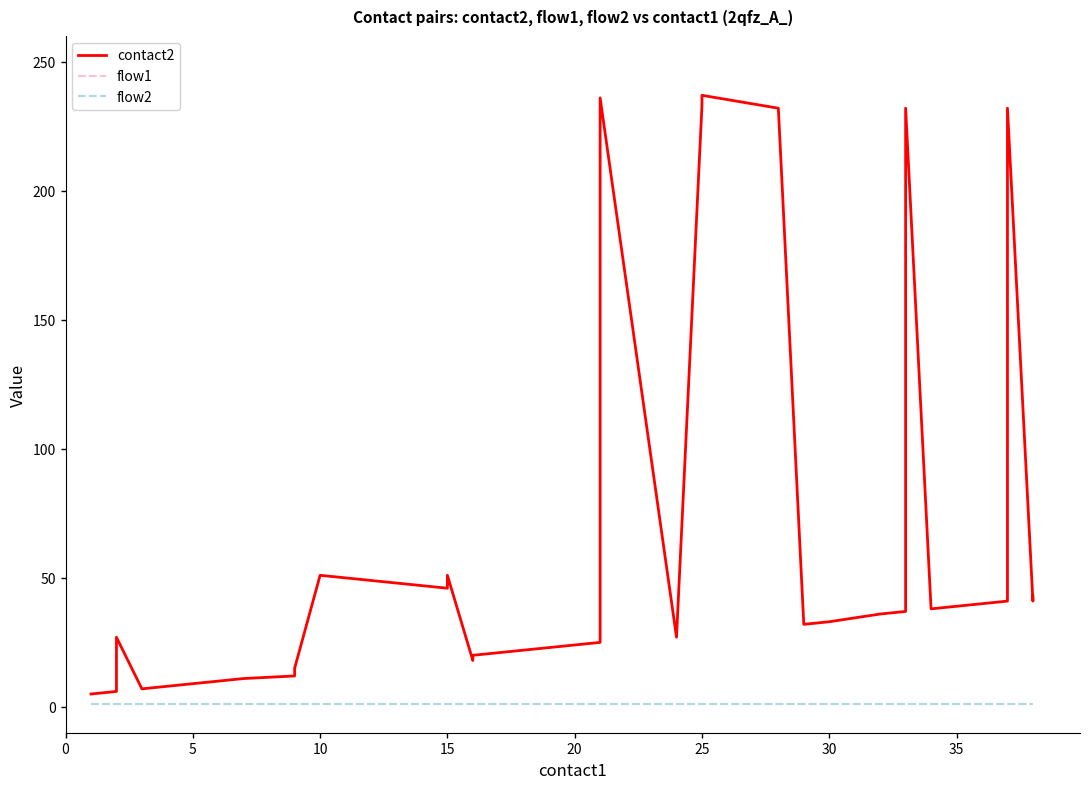

What is the minimum value for flow2?

1